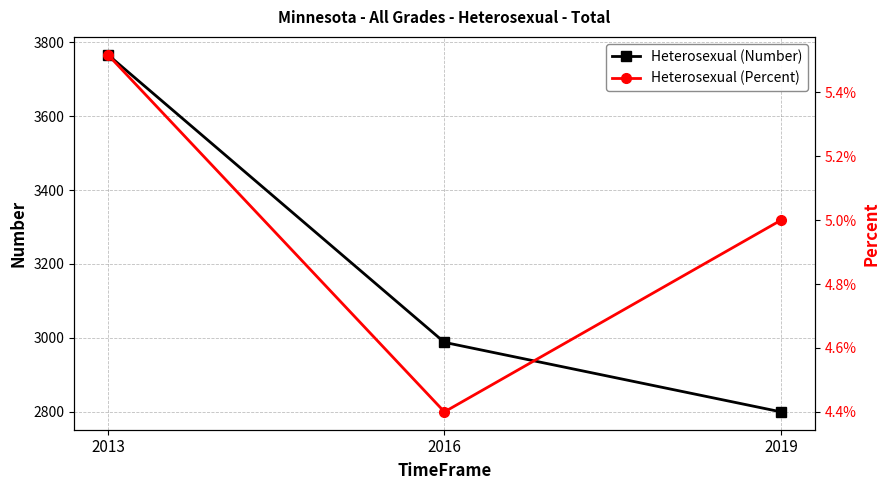

What are all the series names shown in the legend?

Heterosexual (Number), Heterosexual (Percent)